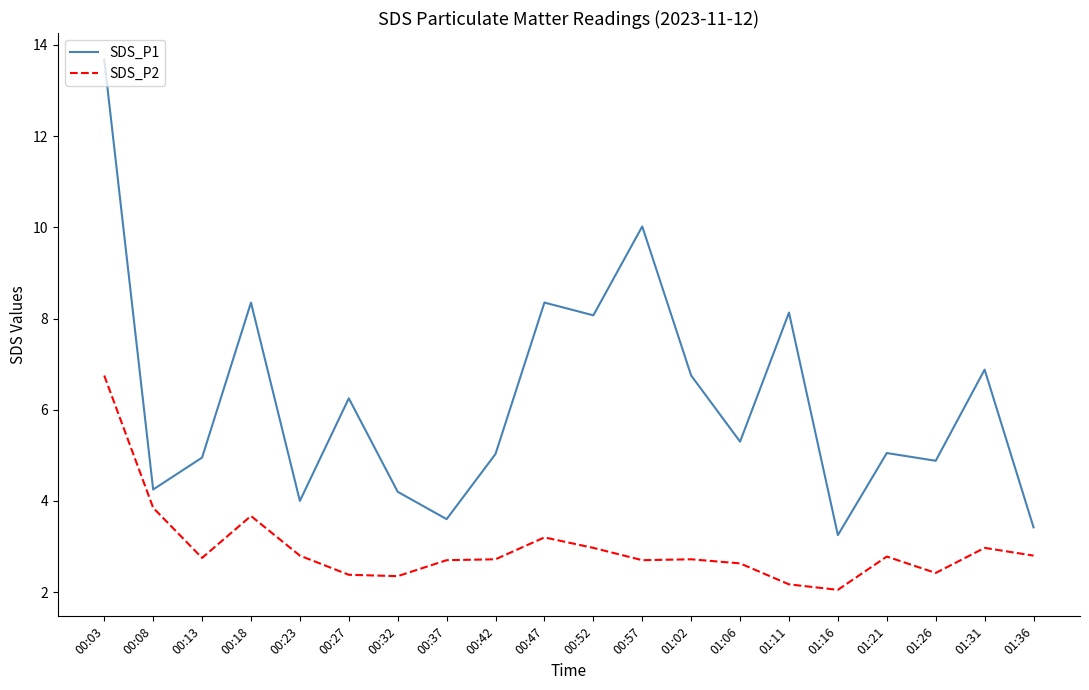

True or false: SDS_P2 has a value of 11.3 at 00:03.

False